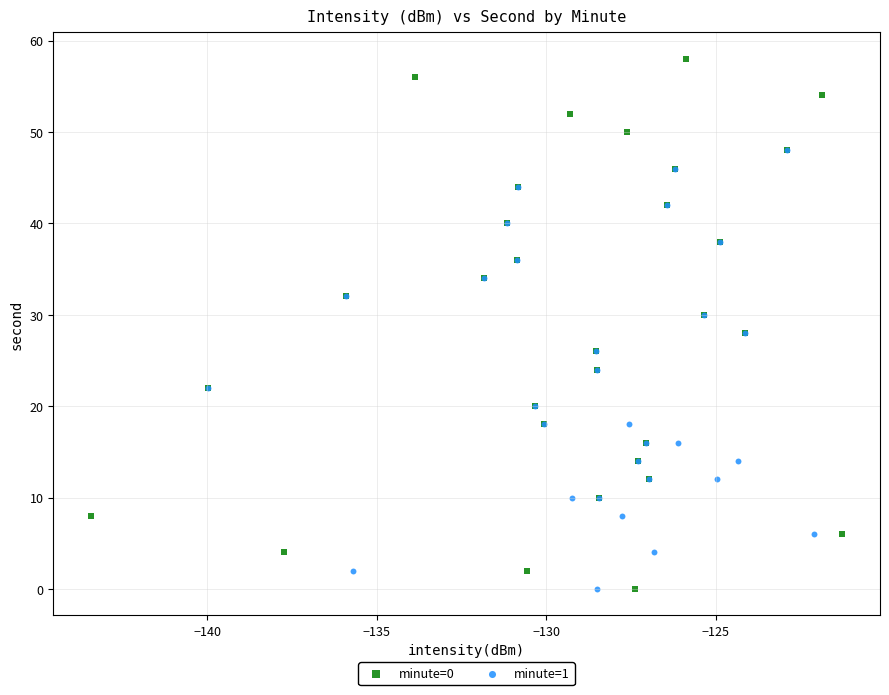

Which series contains the highest Y value?

minute=0